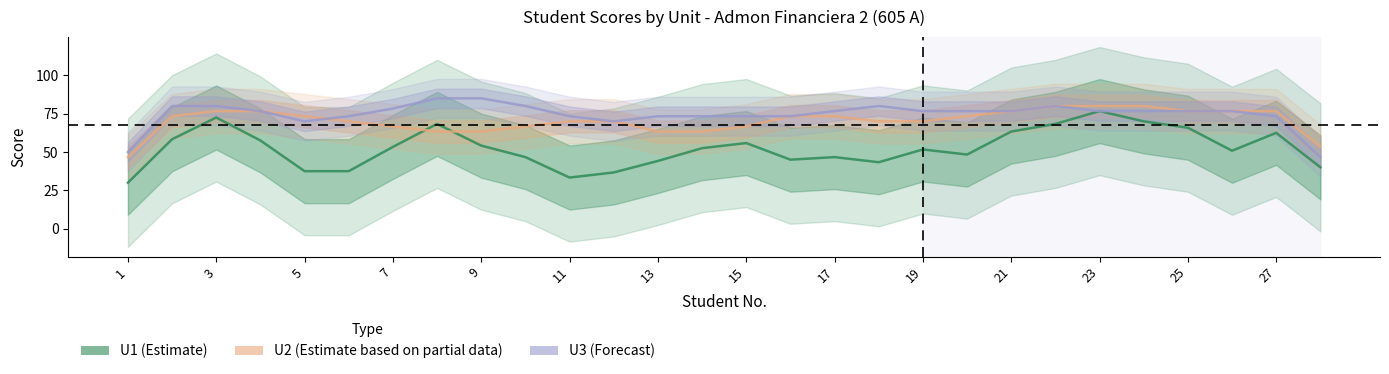

What is the highest value of the U1 (Estimate) series?

76.7